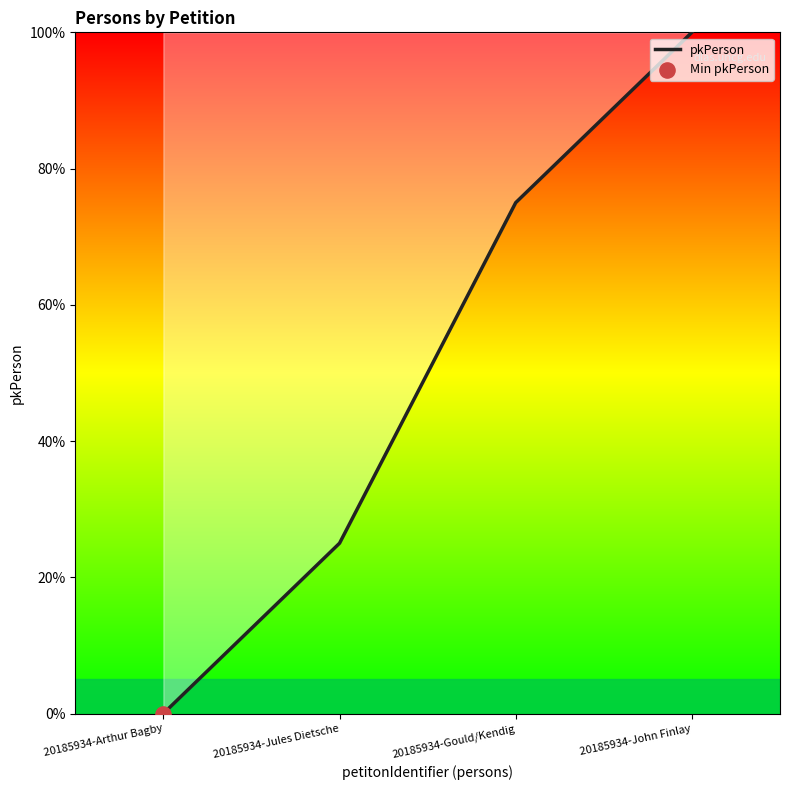

What is the change in value from 20185934-Arthur Bagby to 20185934-Jules Dietsche?

+25